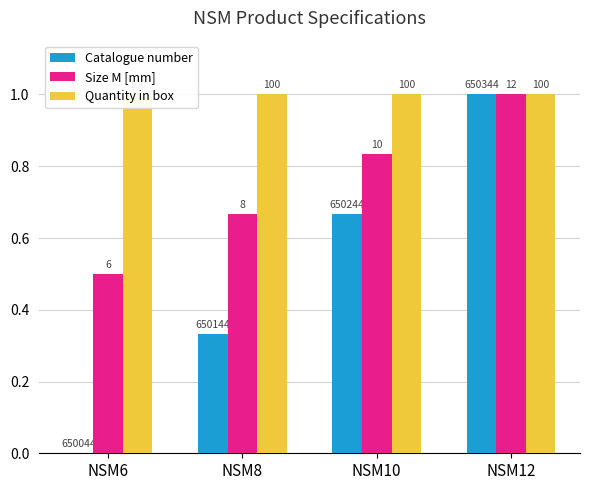

What is the difference between the Catalogue number values at NSM6 and NSM8?

0.3